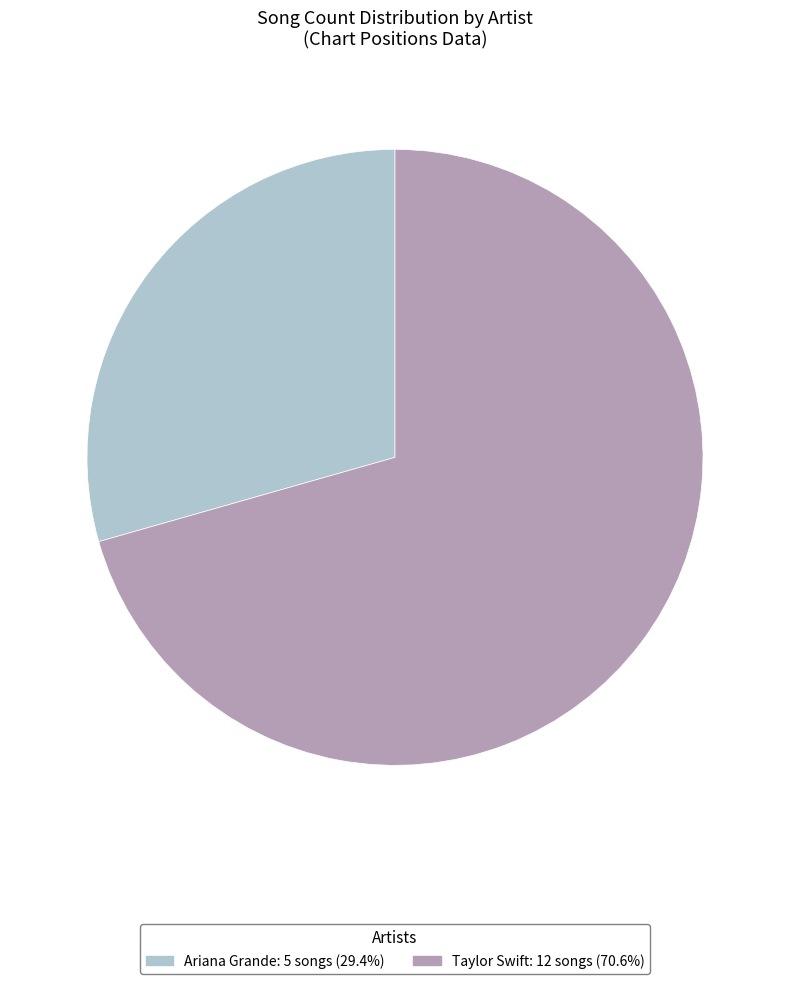

What is the smallest slice in the pie chart?

Ariana Grande